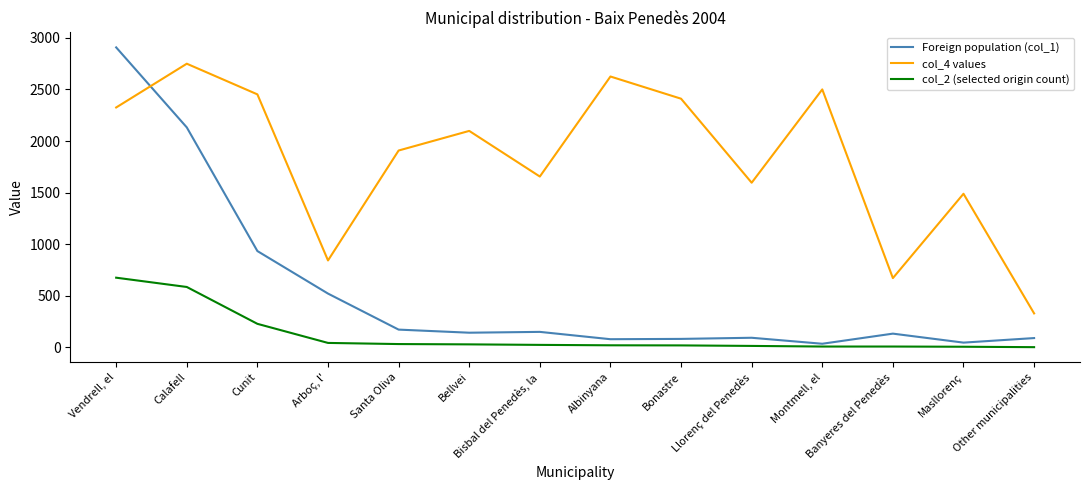

True or false: Foreign population (col_1) has a value of 344 at Cunit.

False